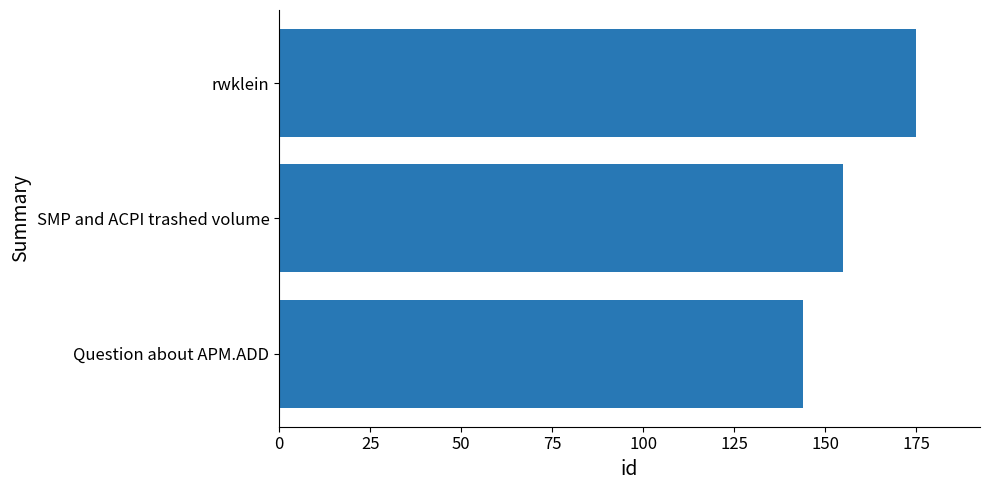

Reading top to bottom, list all the values displayed in this chart.

rwklein=175	SMP and ACPI trashed volume=155	Question about APM.ADD=144